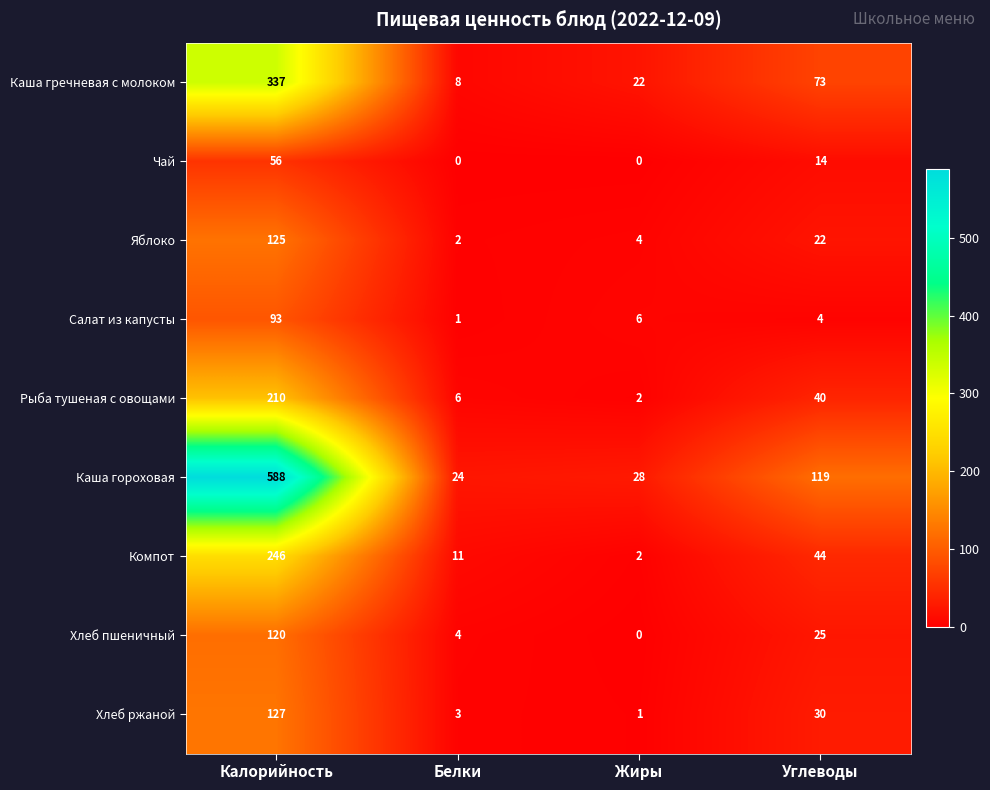

Is the value of Салат из капусты at Жиры greater than the value of Рыба тушеная с овощами at Калорийность?

No